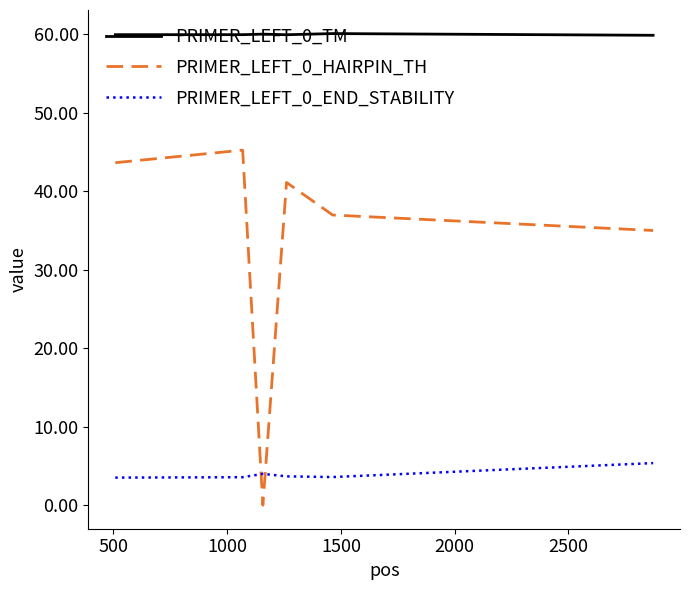

List the series in order of their peak value, lowest first.

PRIMER_LEFT_0_END_STABILITY, PRIMER_LEFT_0_HAIRPIN_TH, PRIMER_LEFT_0_TM